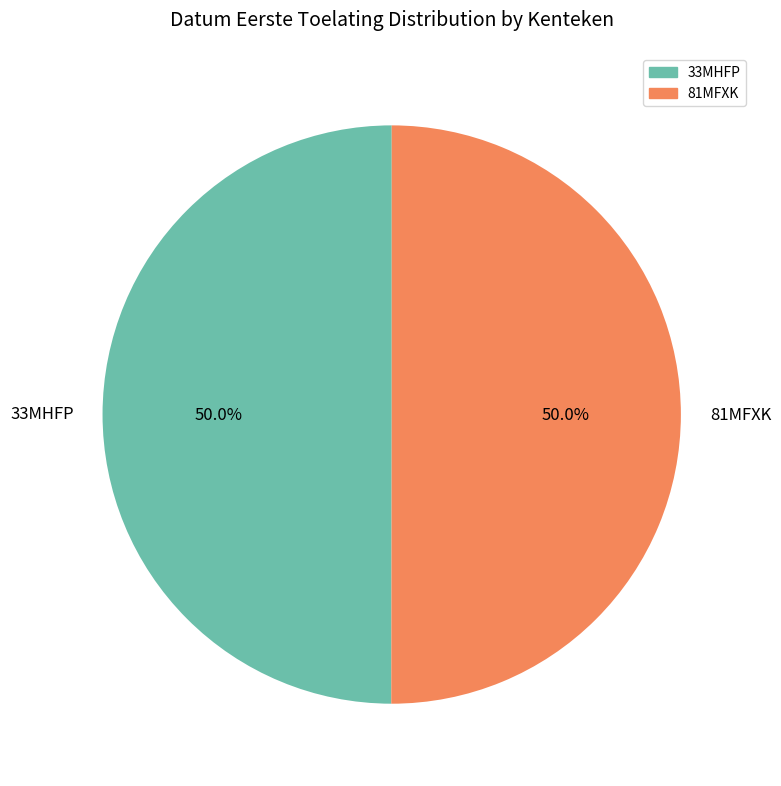

To the nearest percent, what is the combined percentage of 81MFXK and 33MHFP?

100%